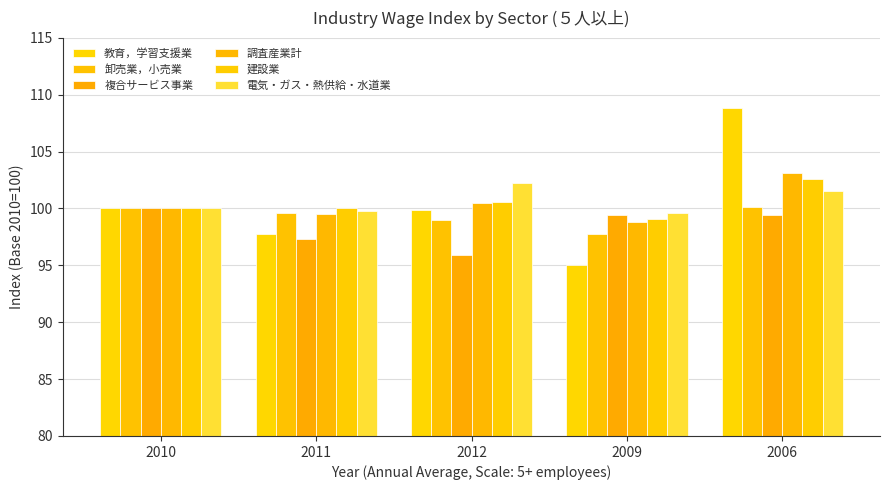

True or false: 調査産業計 has a value of 41.2 at 2012.

False